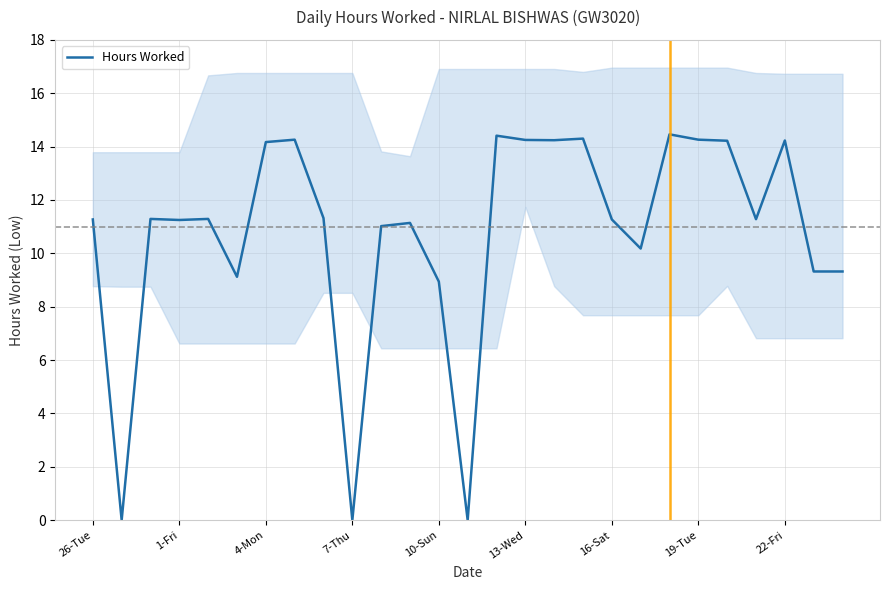

Is it true that Hours Worked equals 4.1 at 4-Mon?

False